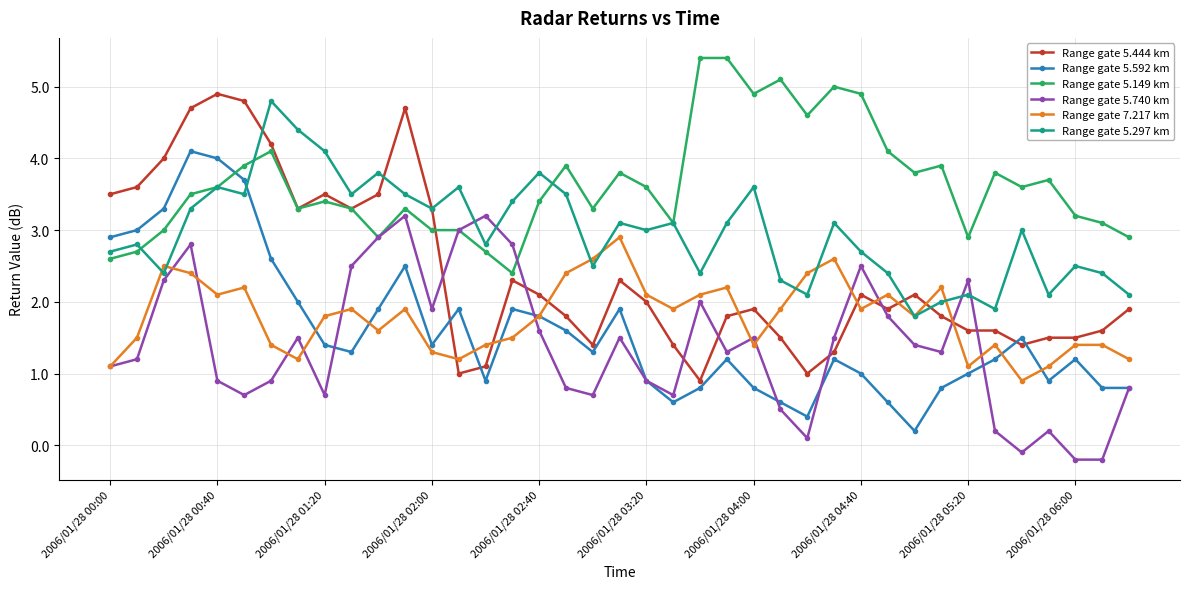

What is the value of the Range gate 5.444 km point at the 1st from the left?

3.5